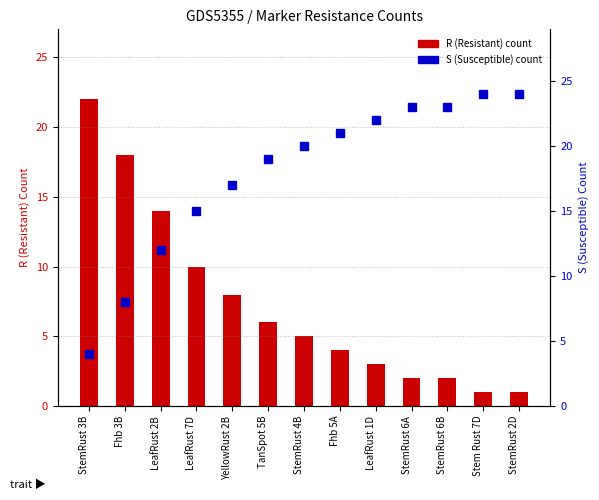

What is the approximate value of R (Resistant) at LeafRust 7D, to the nearest 5?

10